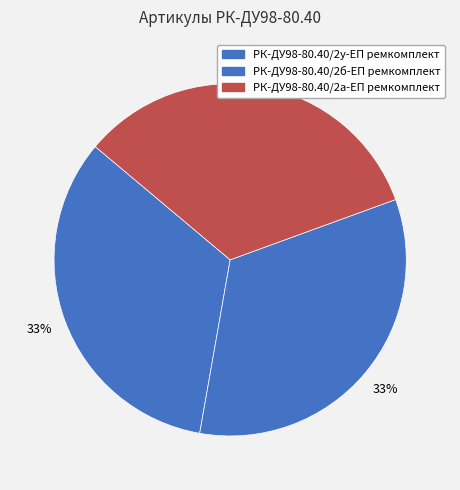

What percentage is the РК-ДУ98-80.40/2у-ЕП ремкомплект slice, to the nearest percent?

33%